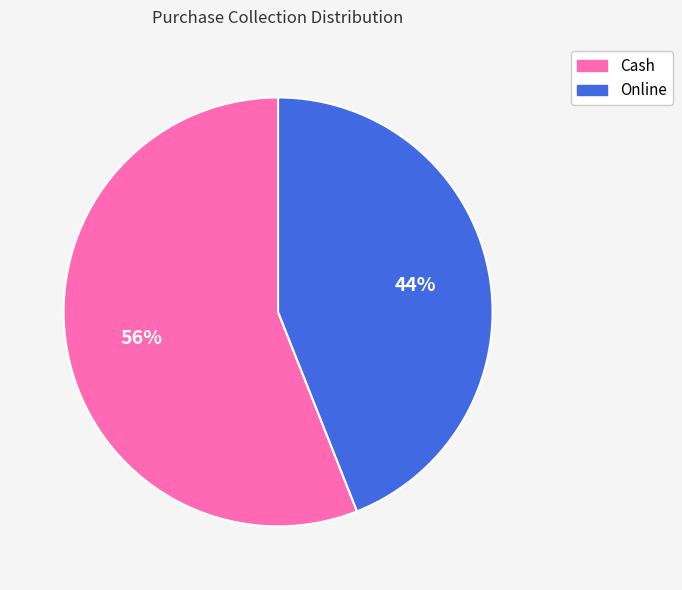

What percentage is the Online slice, to the nearest percent?

44%